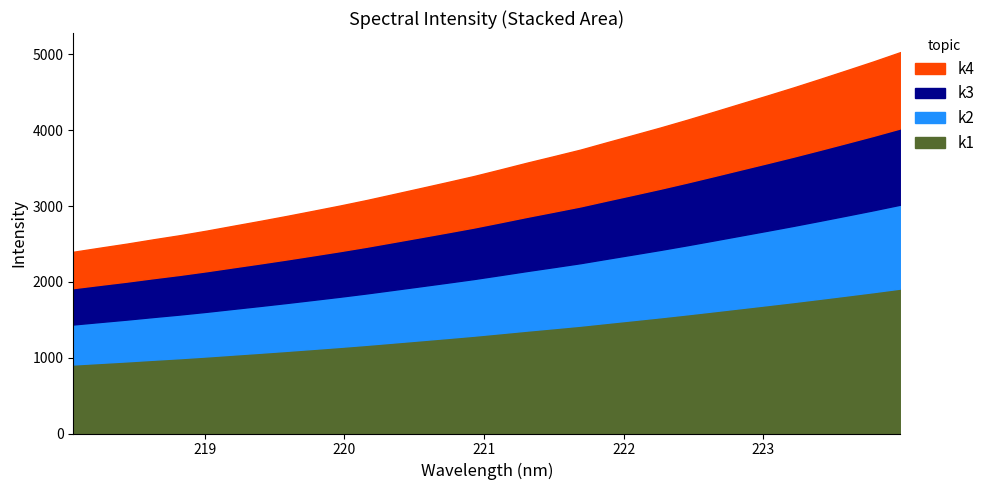

What position from the left is 221.8812?

21